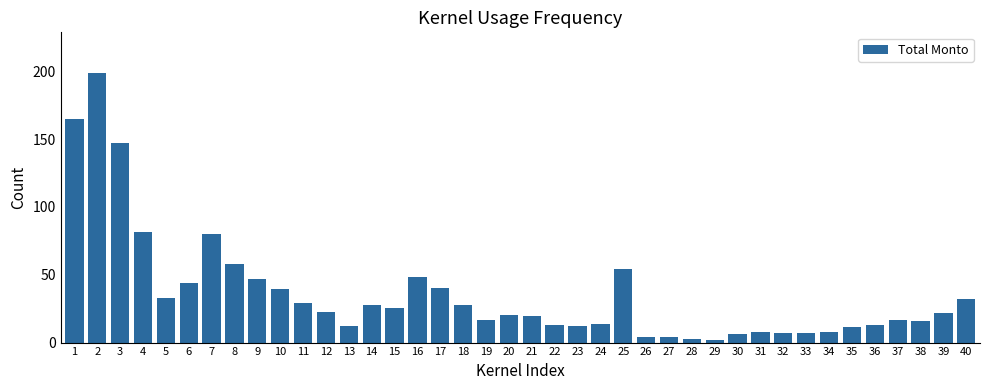

What is the value of the 28th bar from the left?

3.0